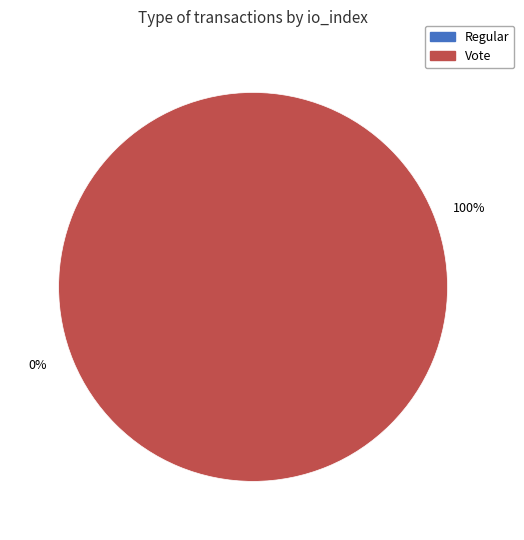

True or false: Regular accounts for 12% of the total.

False